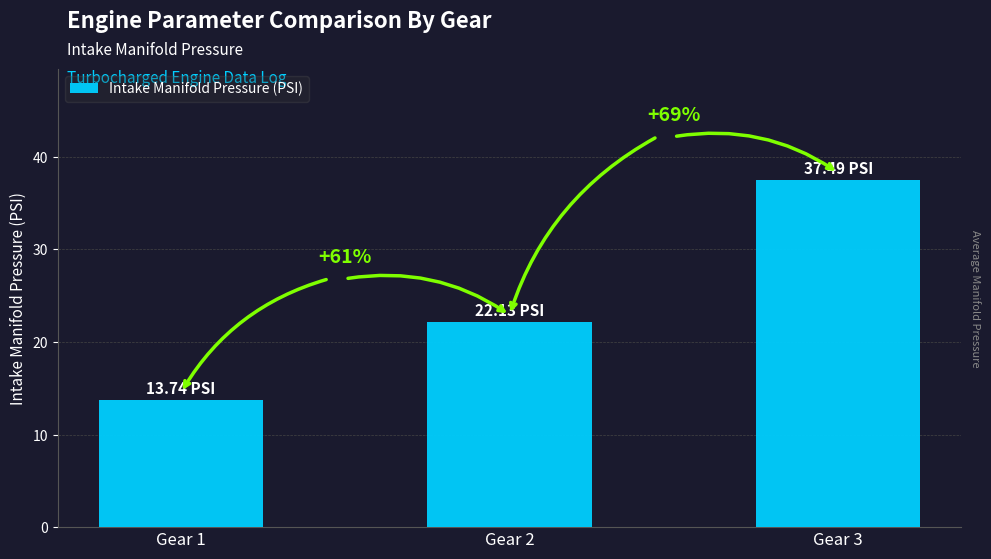

Read the value at Gear 3.

37.5